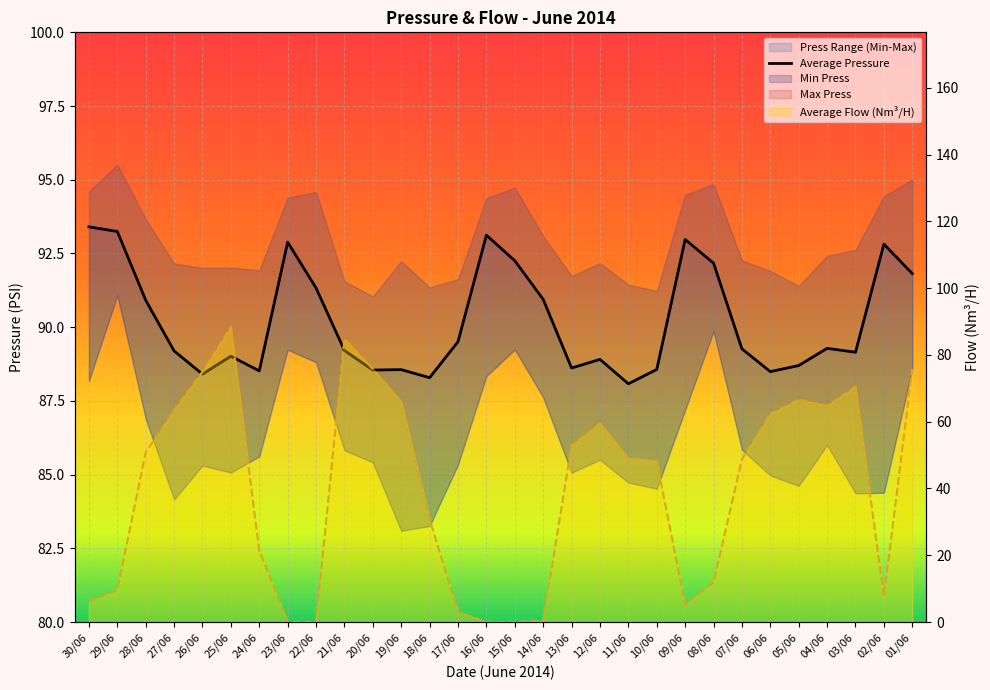

What is the label of the 12th point from the right?

12/06